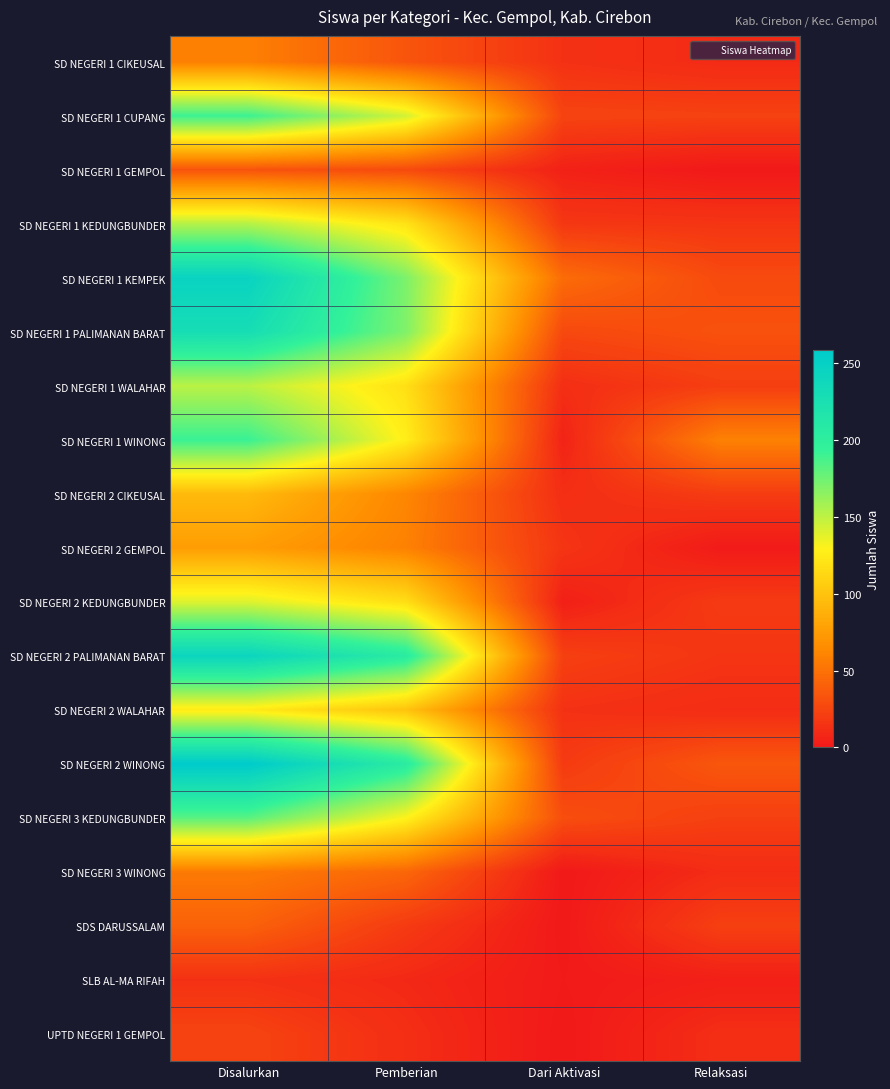

Which series has the largest total across all categories?

SD NEGERI 2 WINONG